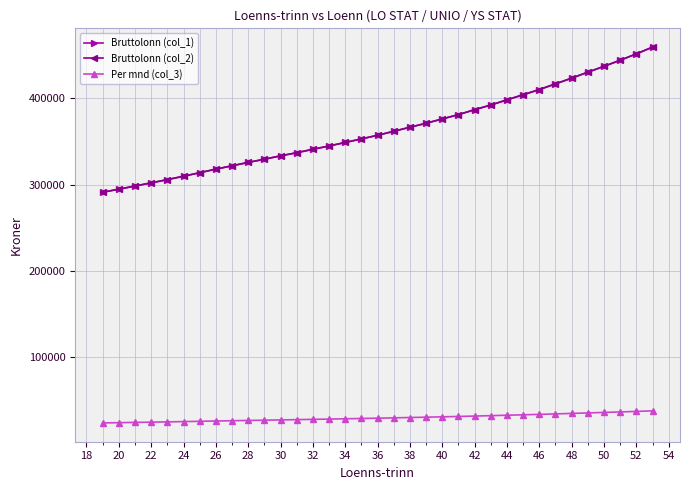

True or false: Bruttolonn (col_1) and Bruttolonn (col_2) cross at least once.

False